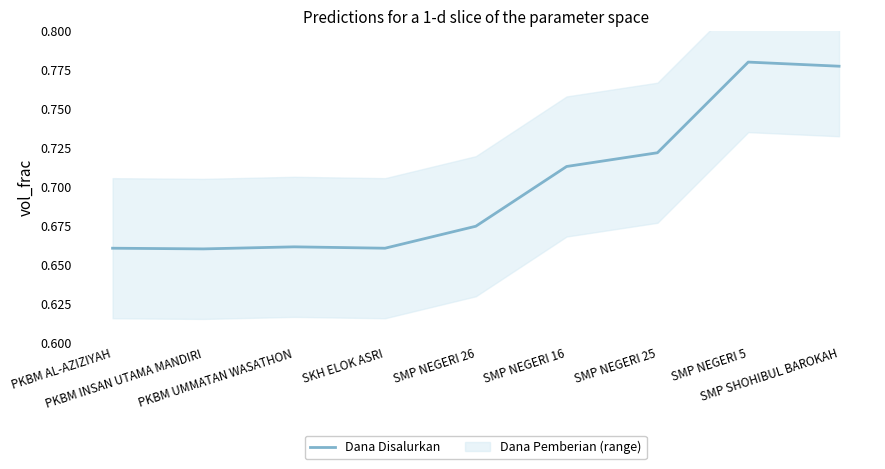

Which has a higher value, PKBM INSAN UTAMA MANDIRI or SMP NEGERI 26?

SMP NEGERI 26